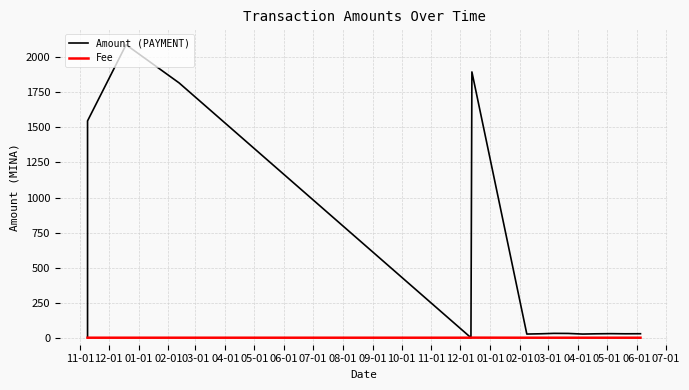

How many intersections are there between Amount (PAYMENT) and Fee?

2